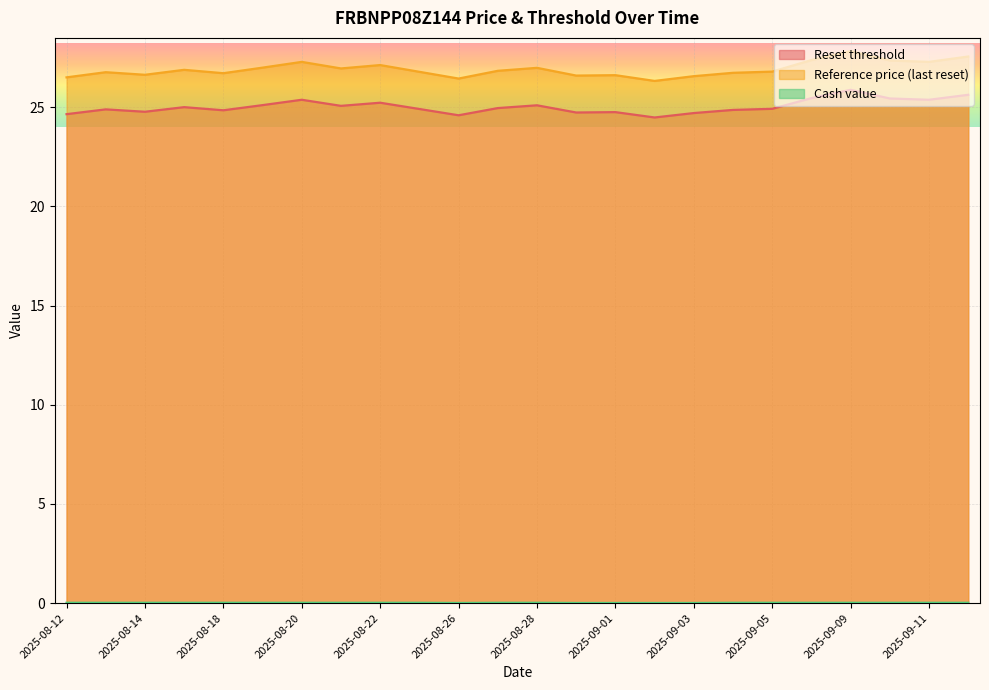

What is the value of the Reset threshold point at the 22nd from the left?

24.8